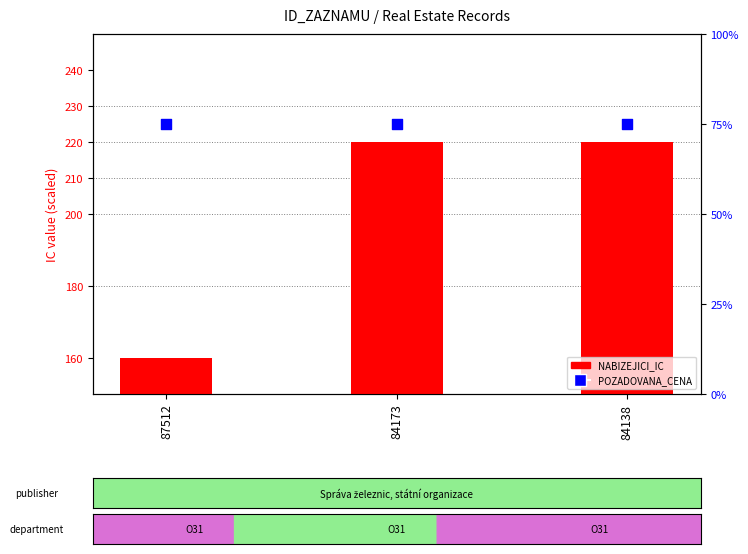

Which series contains the lowest Y value?

POZADOVANA_CENA